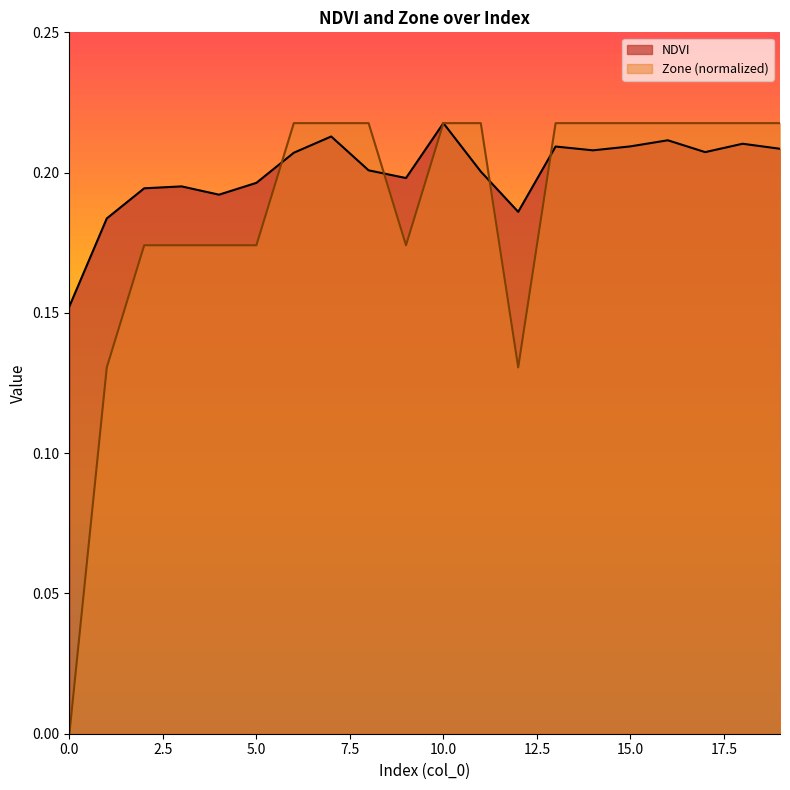

At how many categories does at least one series exceed 0?

20